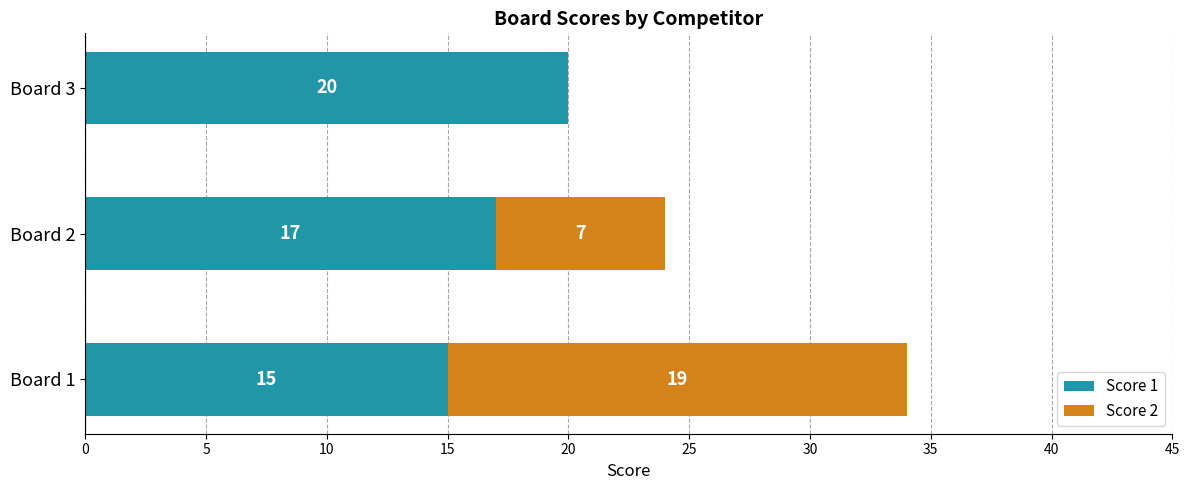

Where is Score 1 nearest to the value 17?

Board 2